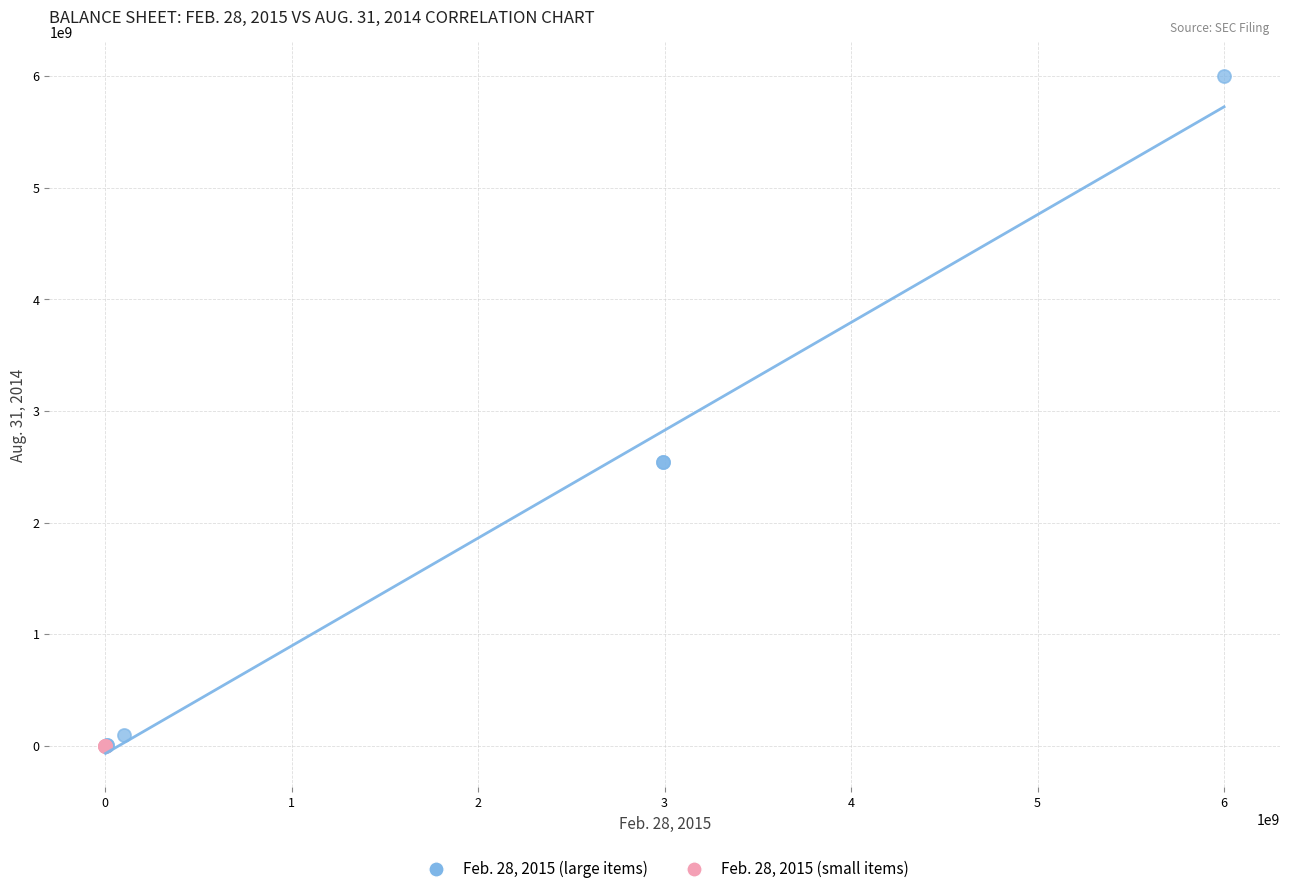

Which series contains the highest Y value?

Feb. 28, 2015 (large items)